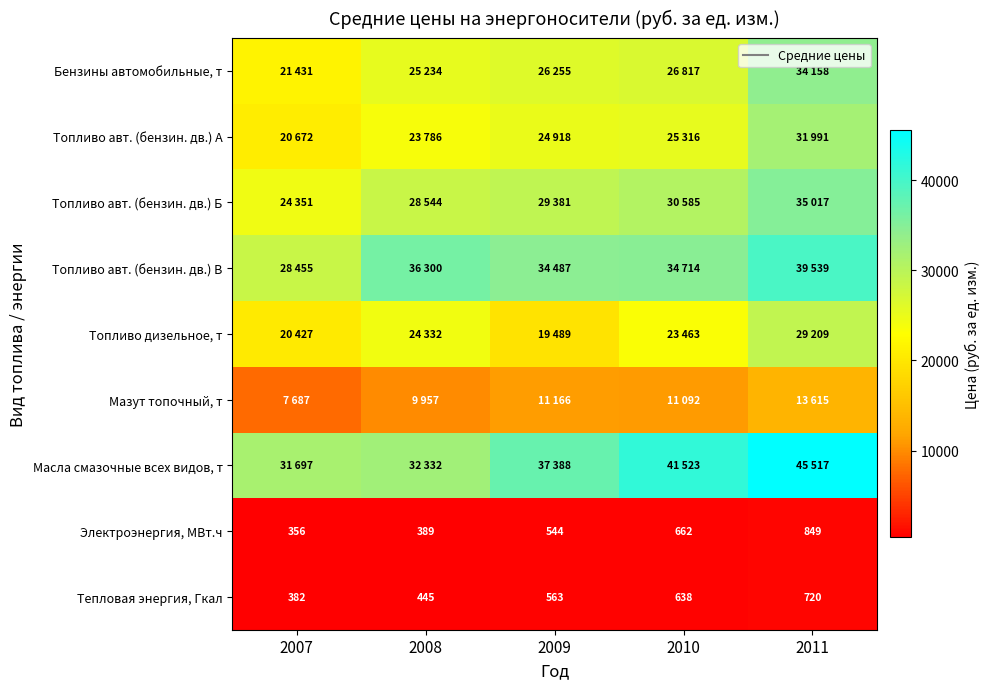

How many data points in Бензины автомобильные, т are above 26255?

2